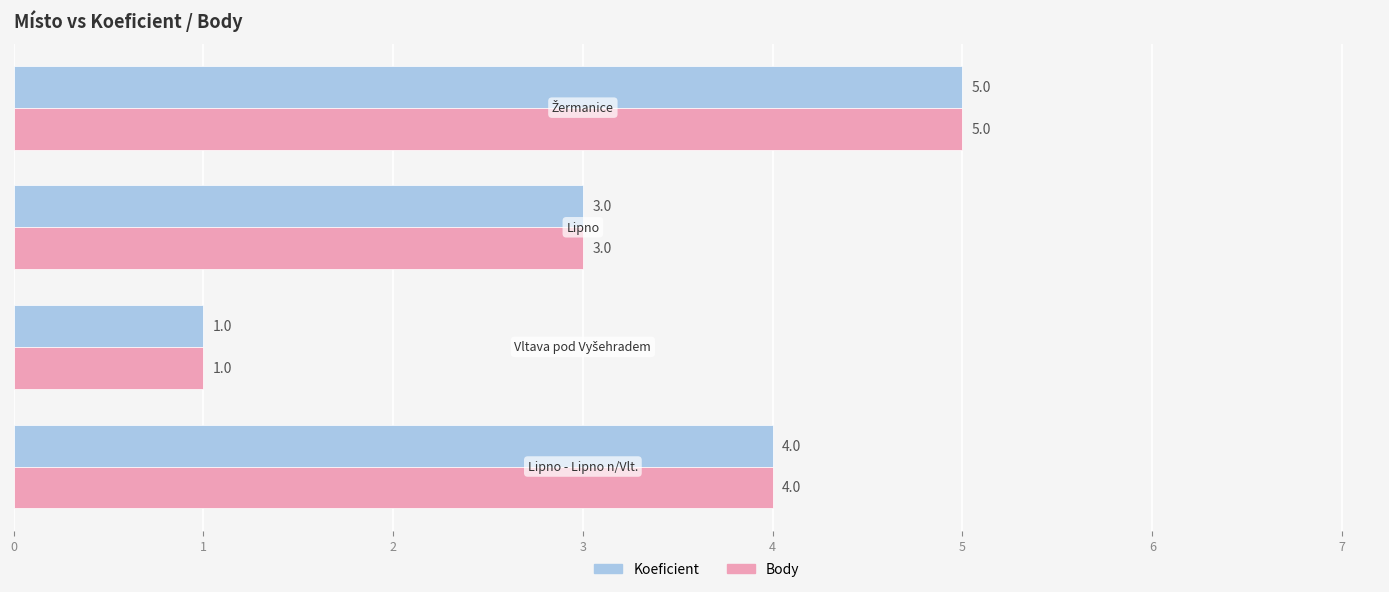

What is the maximum value shown in the chart?

5